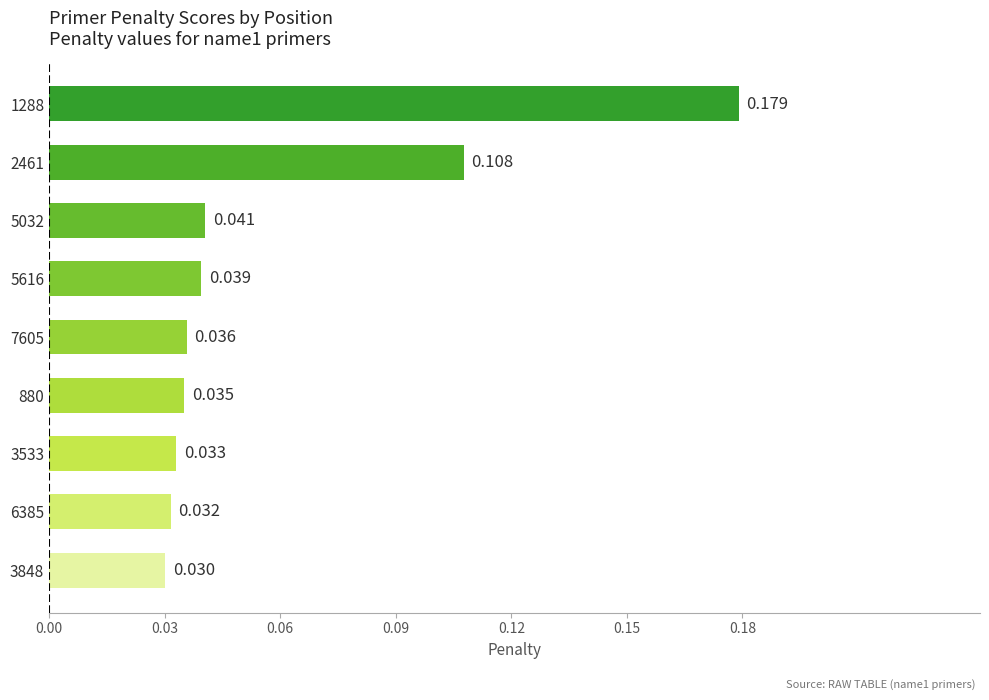

Count the number of categories in the chart.

9